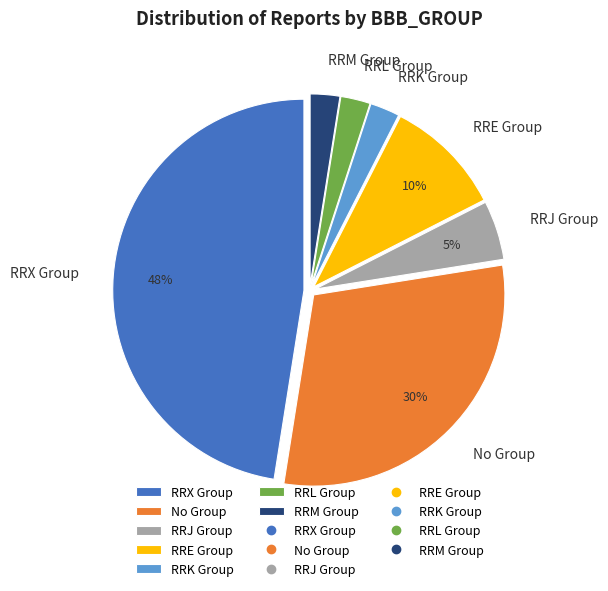

Is the sum of No Group and RRE Group greater than half?

No